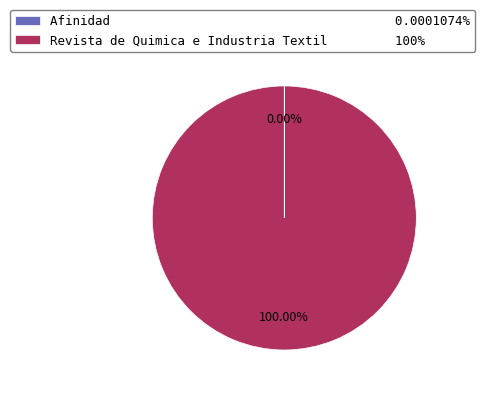

Is there a majority slice in this chart?

Yes